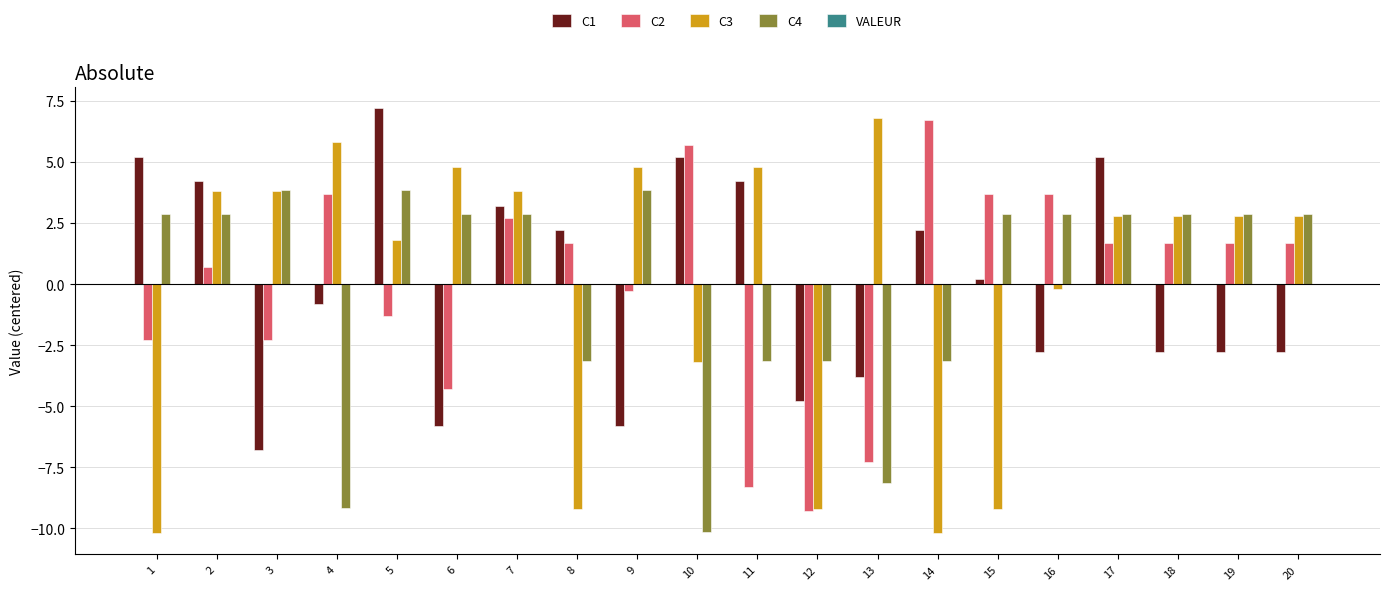

Is it true that C3 equals -5.1 at 14?

False